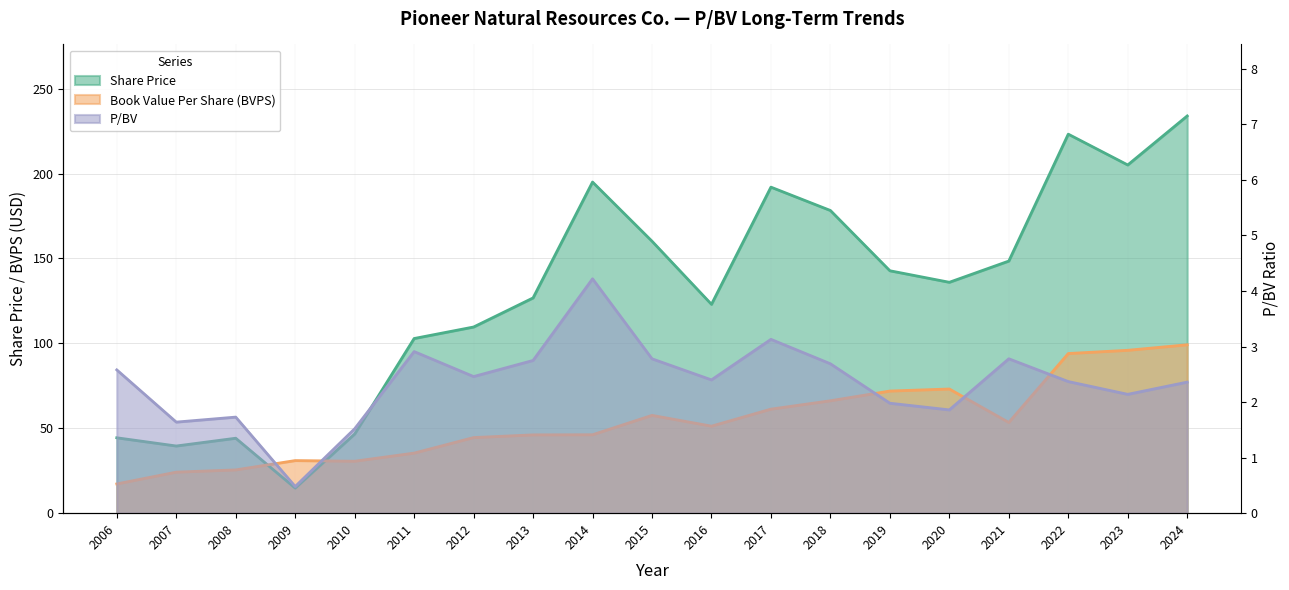

Which series ends up on top after the final intersection of Share Price and Book Value Per Share (BVPS)?

Share Price